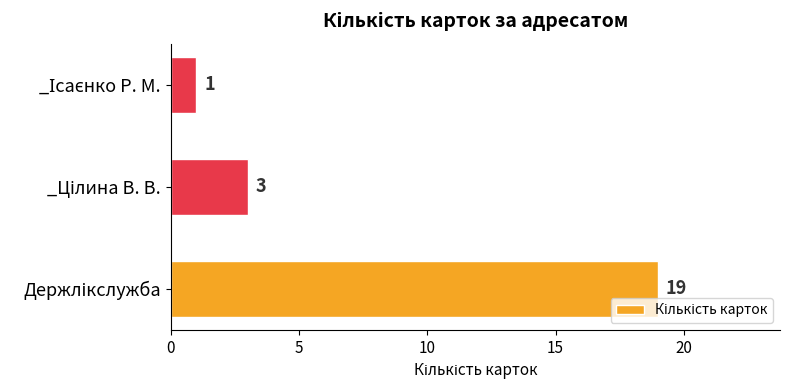

What is the minimum value shown in the chart?

1